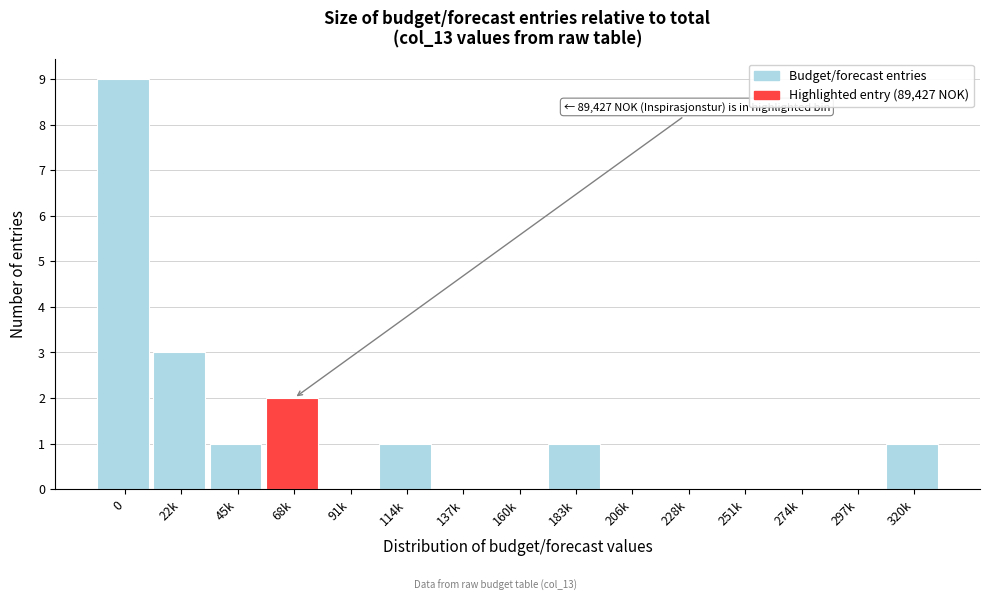

Reading right to left, extract all data points from this chart.

320k=1	297k=0	274k=0	251k=0	228k=0	206k=0	183k=1	160k=0	137k=0	114k=1	91k=0	68k=2	45k=1	22k=3	0=9